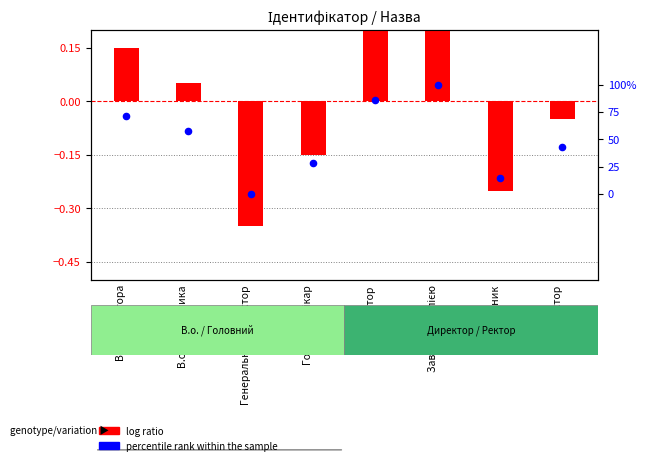

Is the value of percentile rank within the sample at Завідувач філією greater than the value of log ratio at Генеральний директор?

Yes